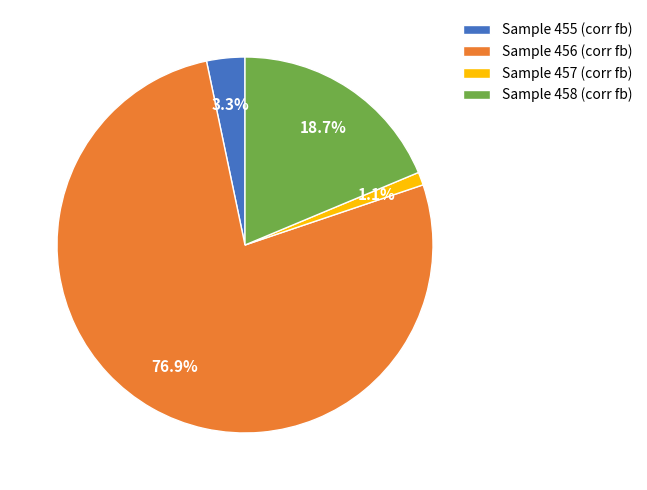

Approximately how many times larger is the value at Sample 457 (corr fb) compared to Sample 455 (corr fb)?

0.3